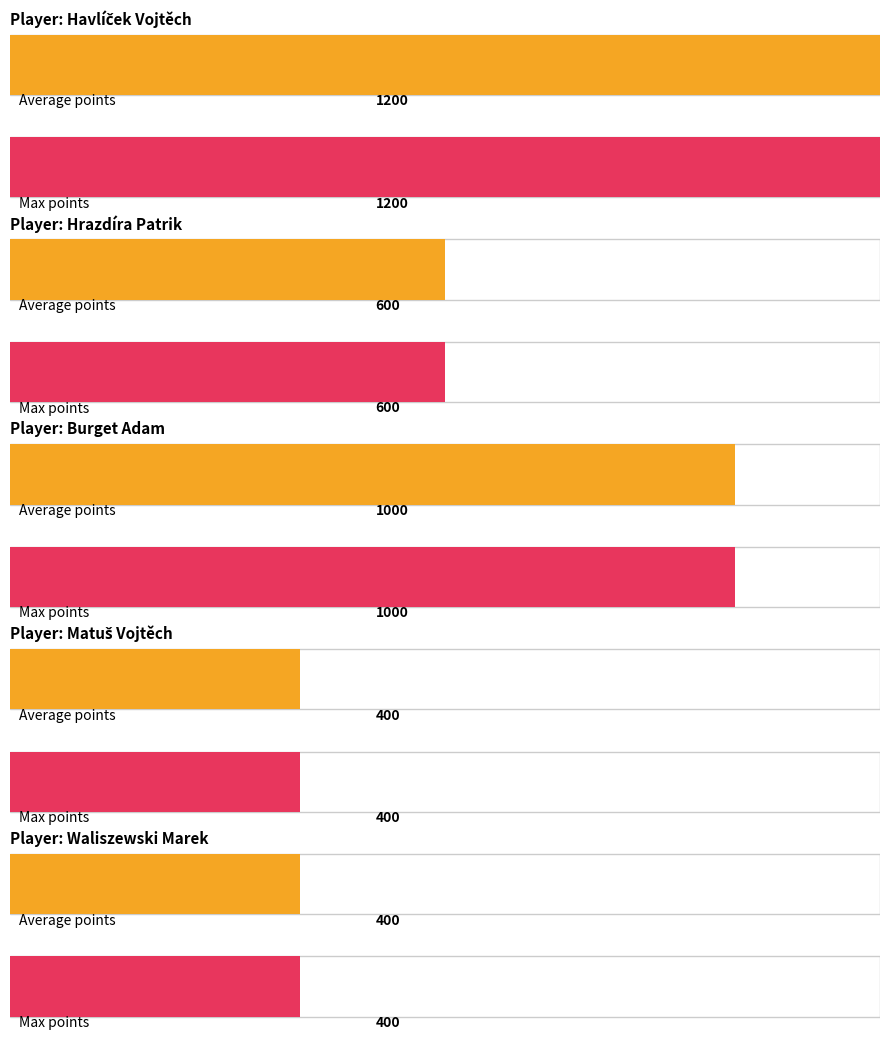

Is it true that Maximum utilization equals 521 at Matuš Vojtěch?

False